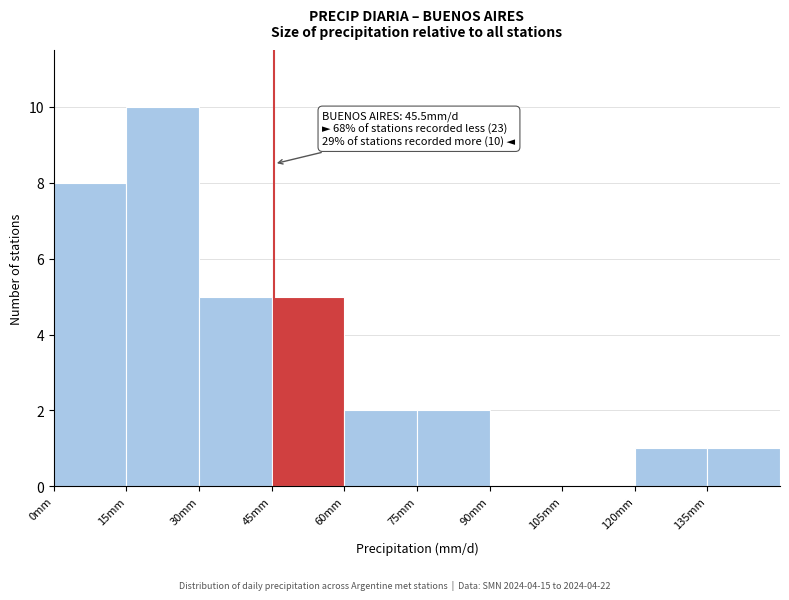

Over which range of the x-axis is the bar tallest?

15 to 30